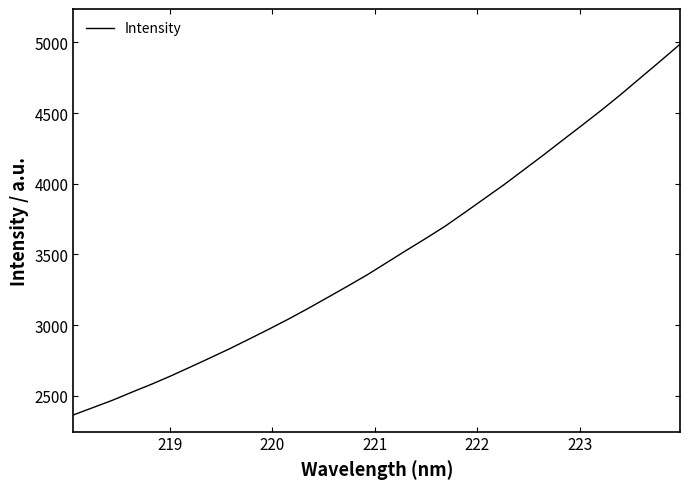

How many distinct data groups are displayed?

1